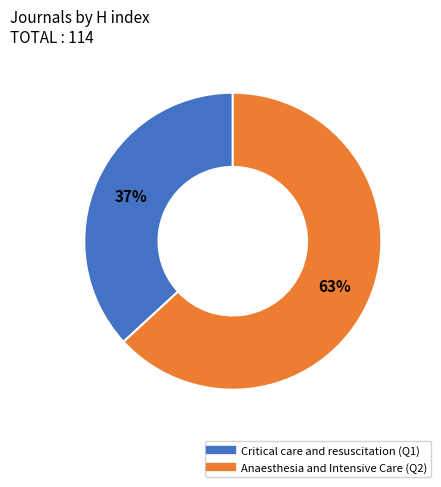

To the nearest percent, what is the combined percentage of Critical care and resuscitation (Q1) and Anaesthesia and Intensive Care (Q2)?

100%